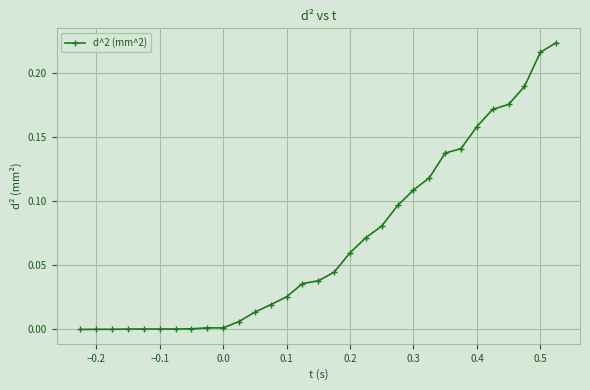

What is the sum of all values?

2.1